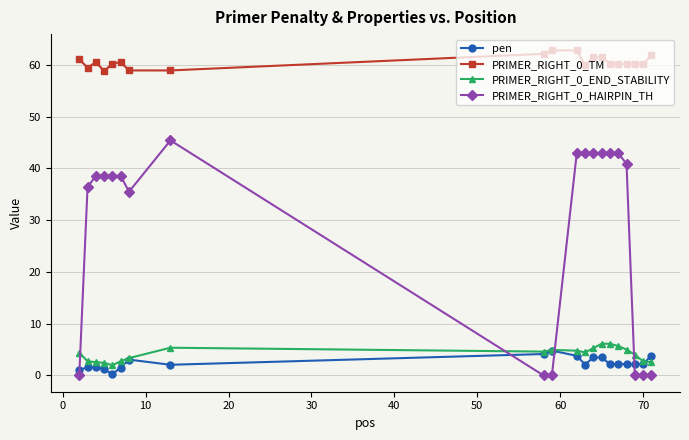

What is the maximum value for PRIMER_RIGHT_0_END_STABILITY?

6.1